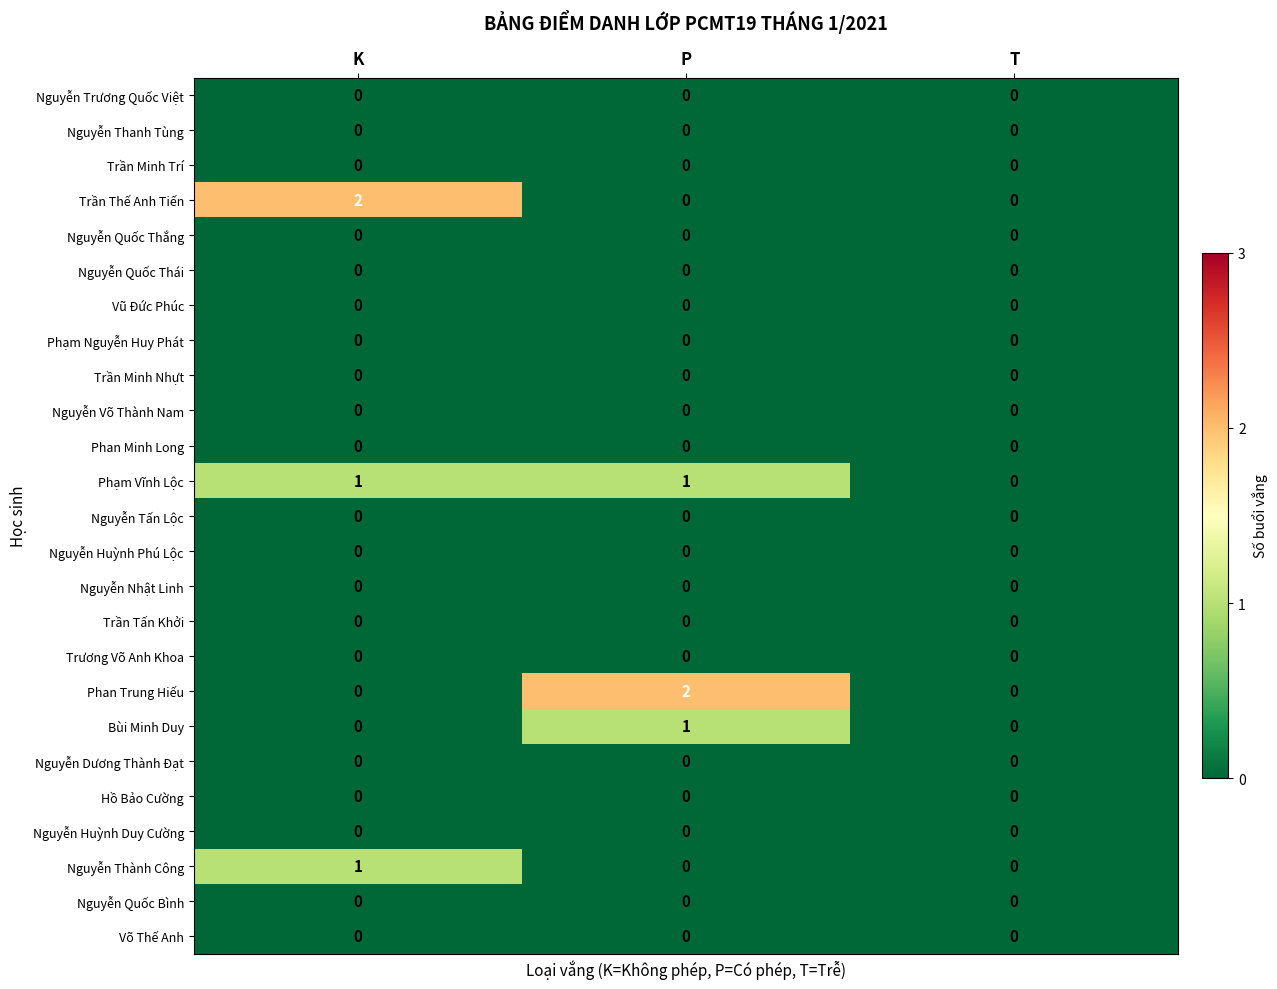

Which series changed the most between P and T?

Phan Trung Hiếu